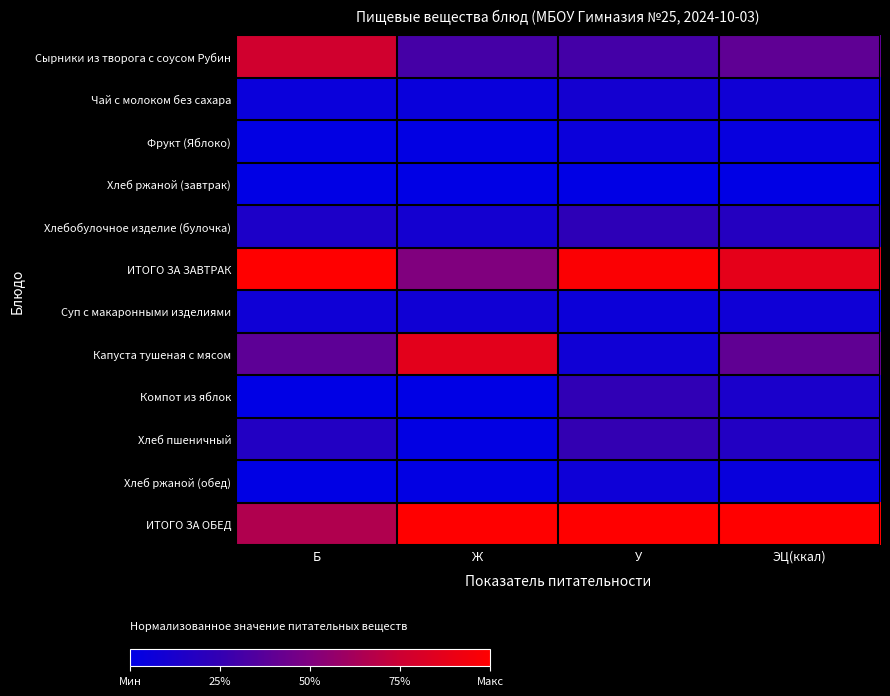

What is the difference between the highest and lowest values at У?

1.0